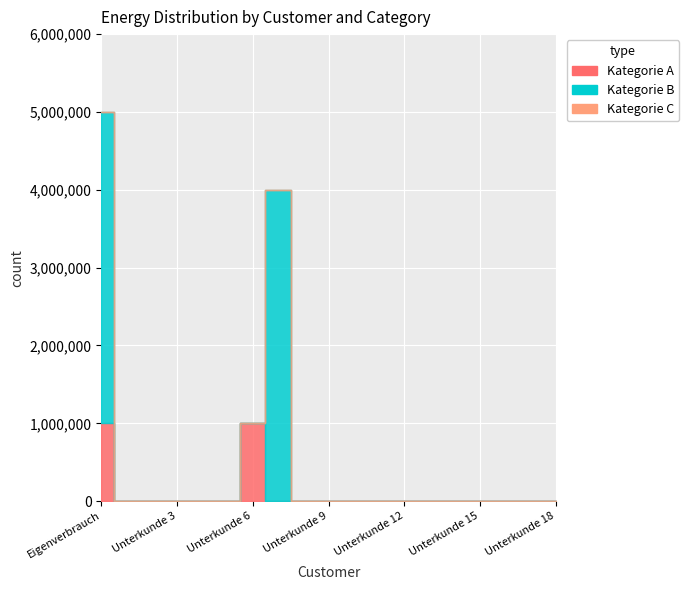

Which series changed the most between Unterkunde 1 and Unterkunde 13?

Kategorie A